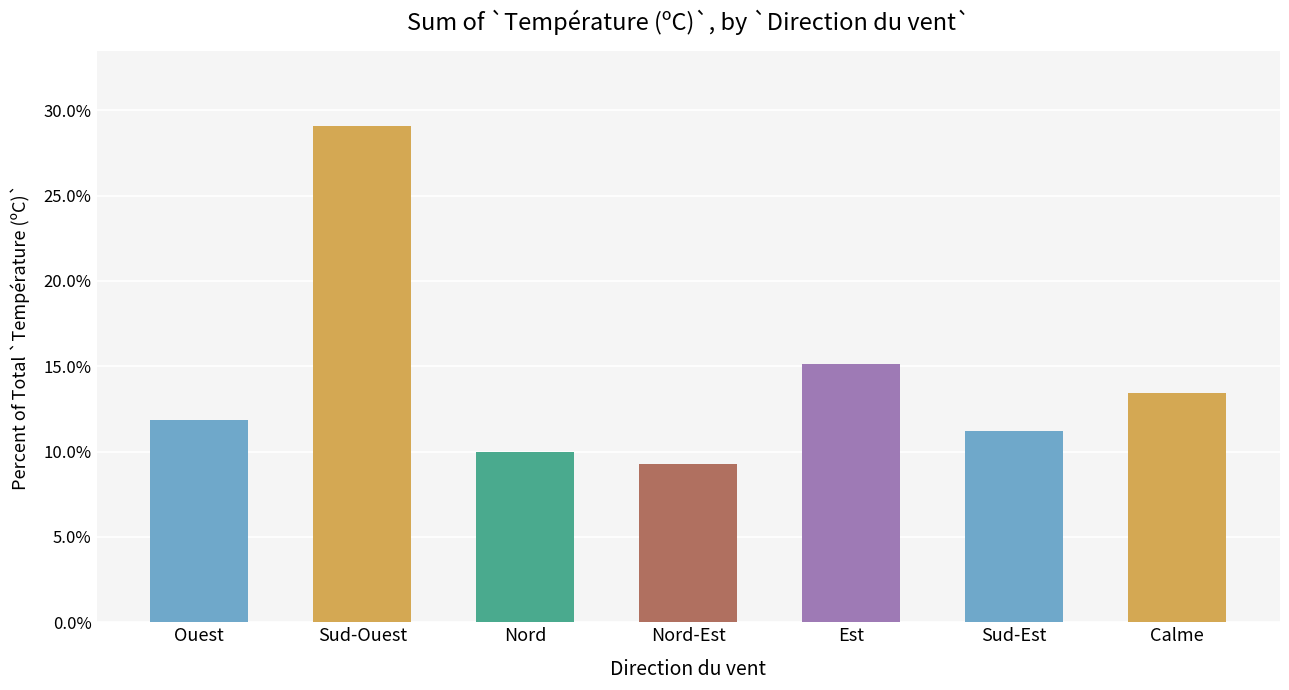

Does the chart contain stacked bars?

No